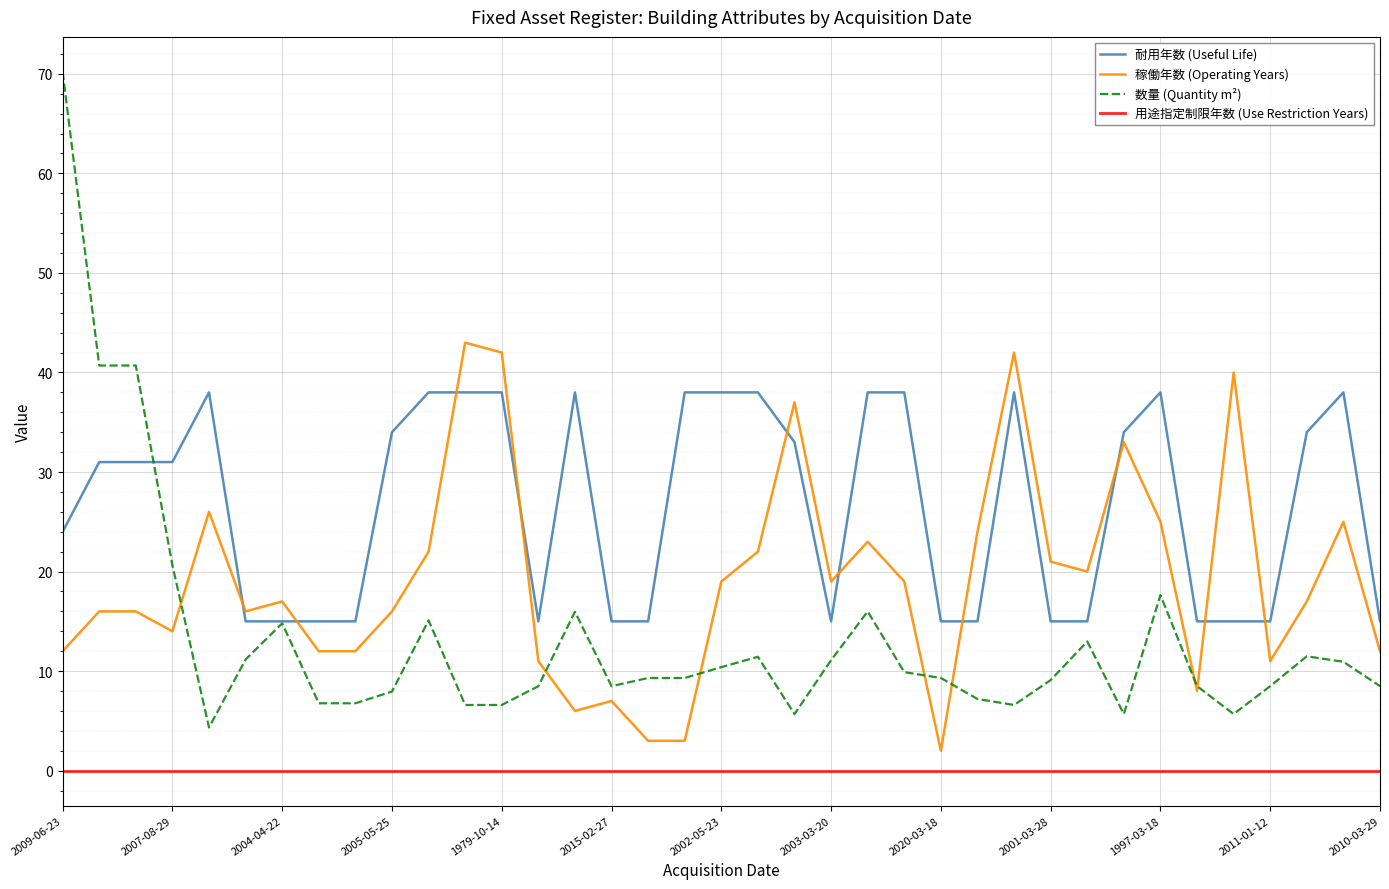

What is the minimum value for 耐用年数 (Useful Life)?

15.0